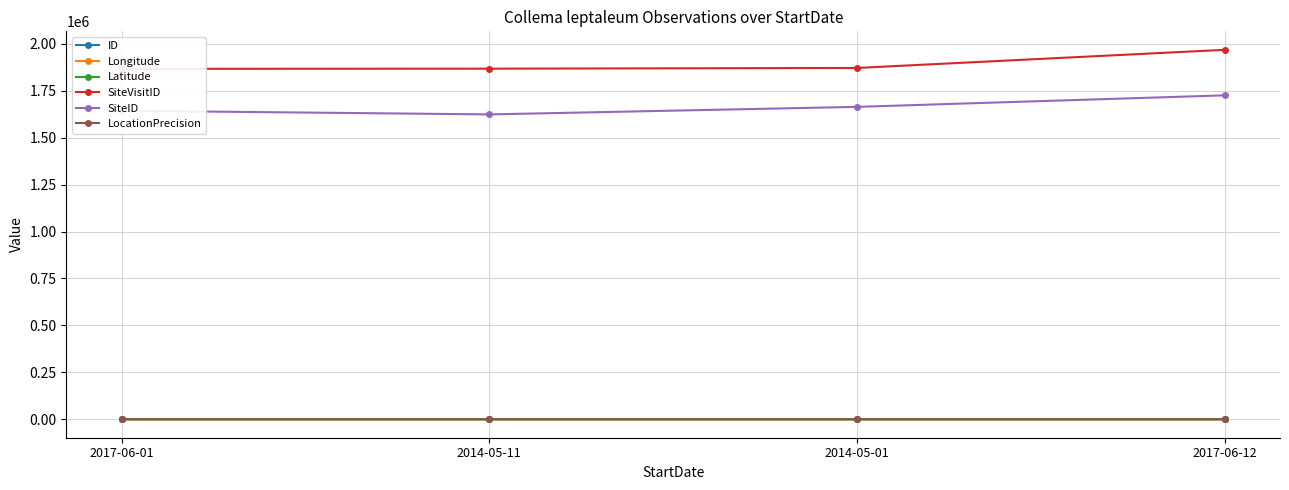

What is the difference between the Latitude values at 2014-05-01 and 2017-06-12?

4.2